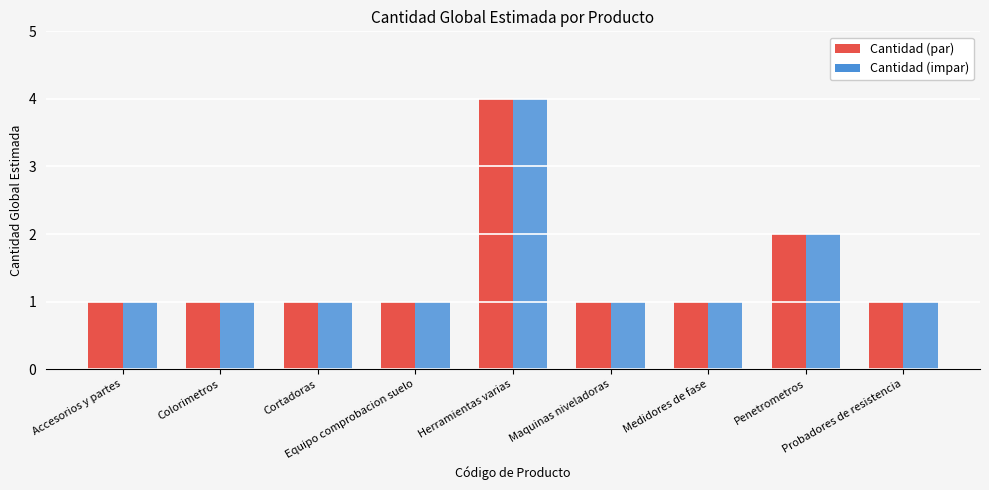

How many values are between 1 and 2?

8